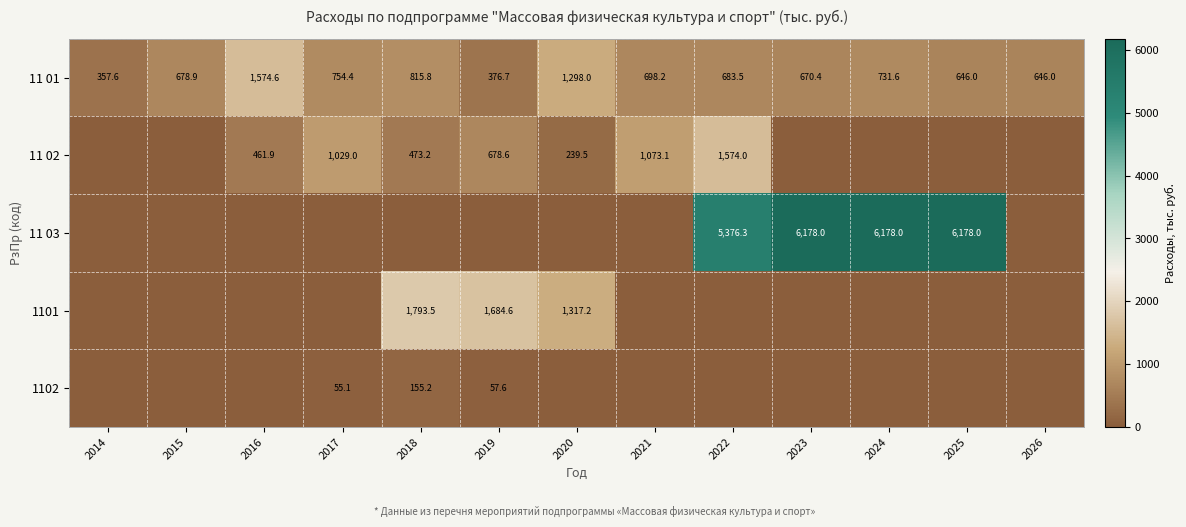

What is the difference between the 11 01 values at 2024 and 2014?

374.0